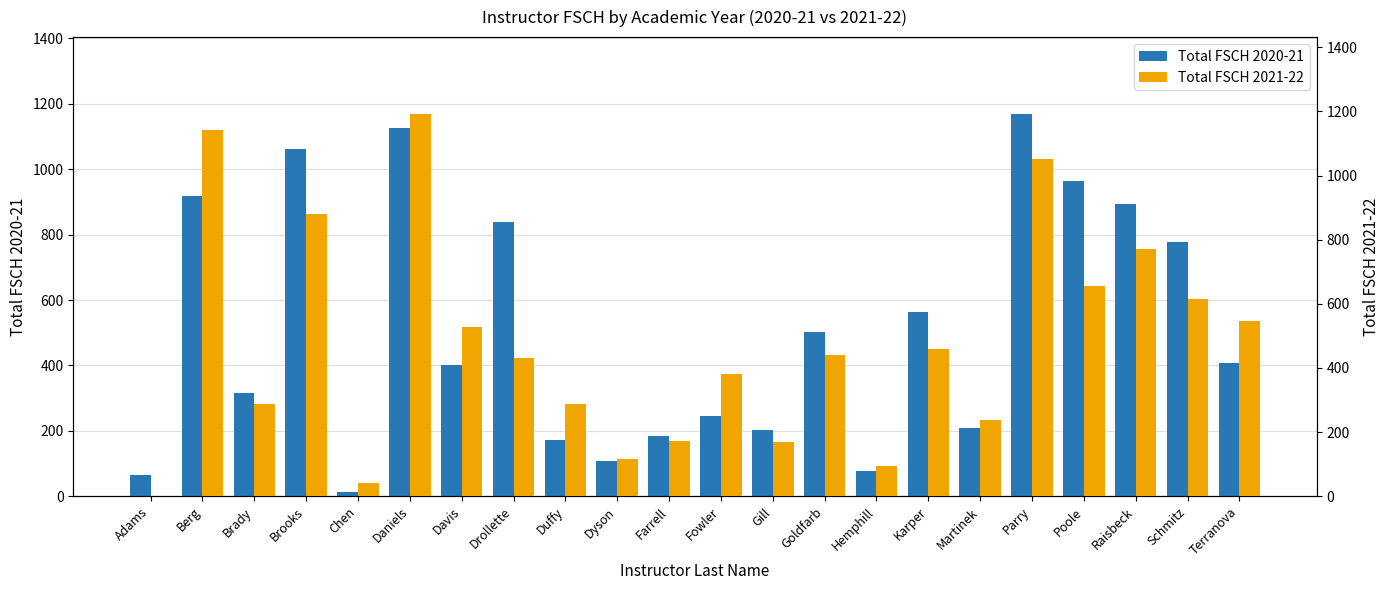

The Total FSCH 2020-21 series shows 564.0 at Karper. True or false?

True